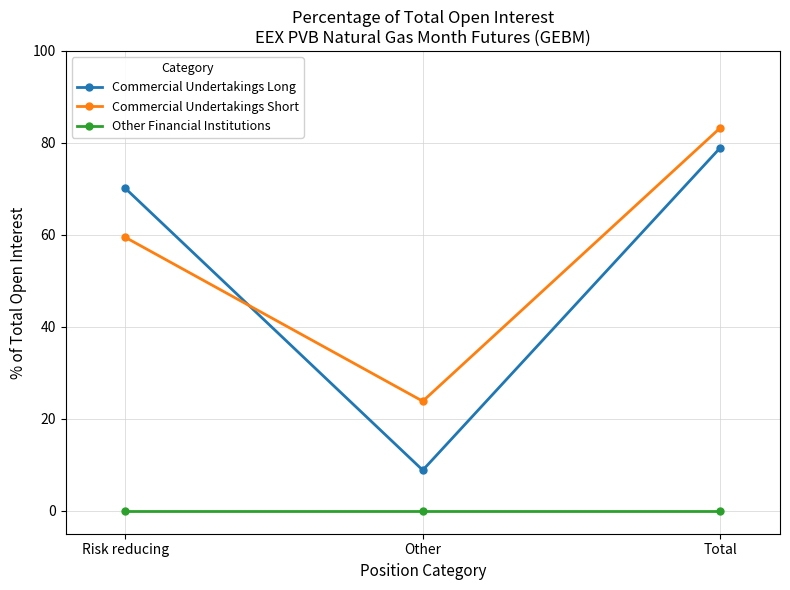

What are all the series names shown in the legend?

Commercial Undertakings Long, Commercial Undertakings Short, Other Financial Institutions